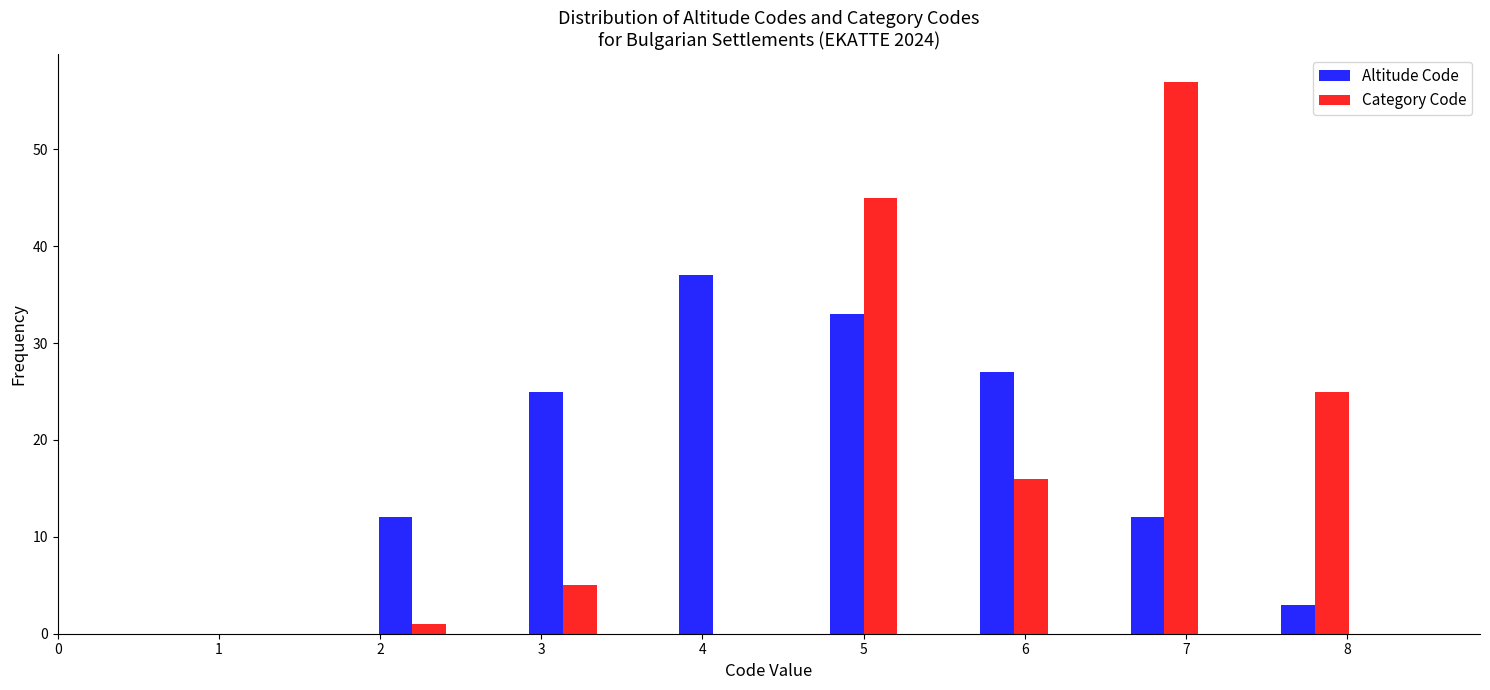

In the Category Code series, which range on the x-axis has the tallest bar?

6.6 to 7.1